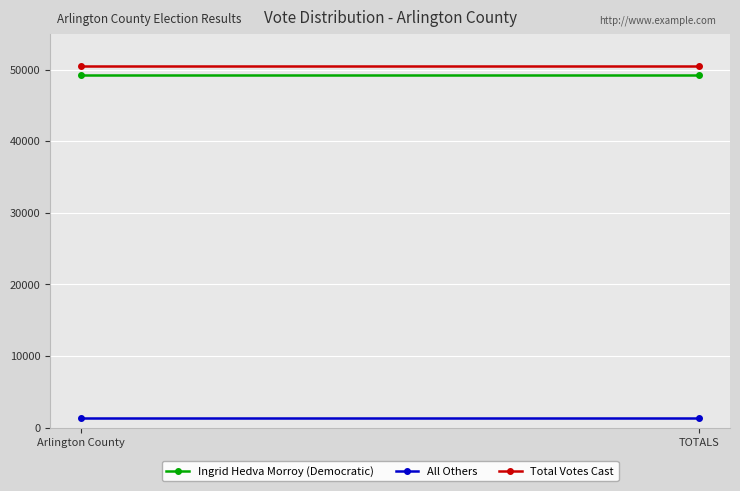

What is the total value across all series at TOTALS?

101138